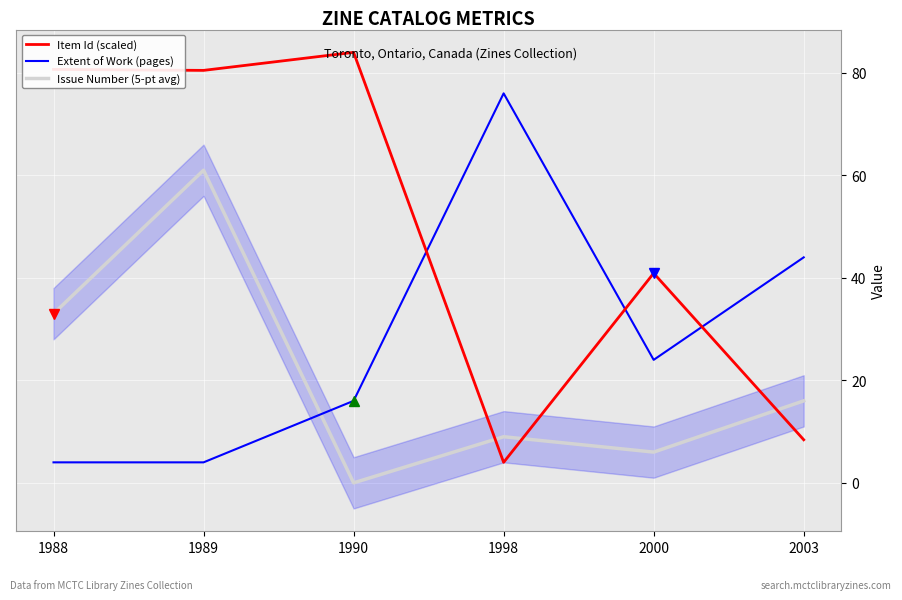

Is it true that Item Id (scaled) equals 45.6 at 1988?

False